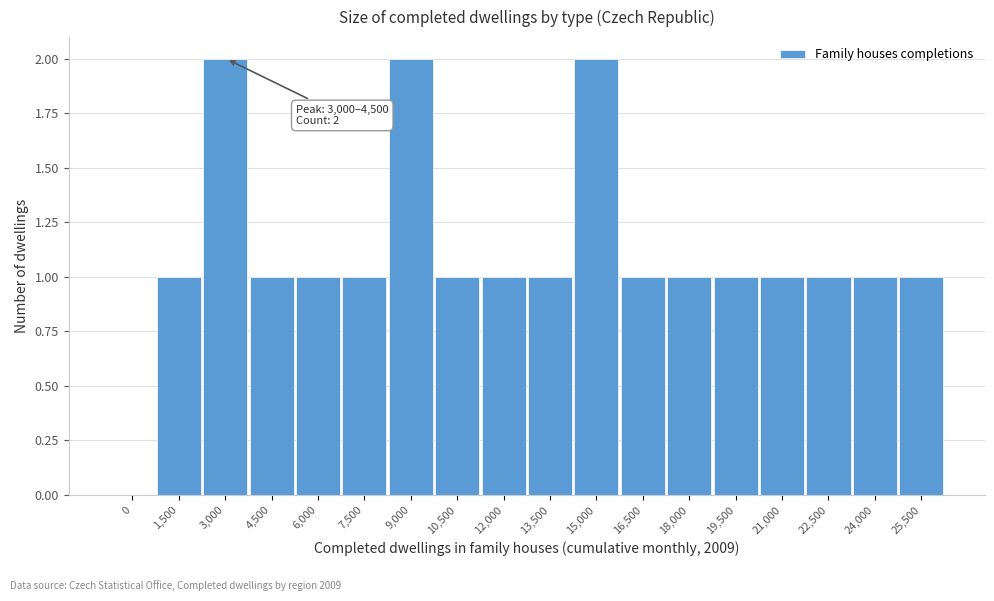

Reading right to left, list all the values displayed in this chart.

25,500=1	24,000=1	22,500=1	21,000=1	19,500=1	18,000=1	16,500=1	15,000=2	13,500=1	12,000=1	10,500=1	9,000=2	7,500=1	6,000=1	4,500=1	3,000=2	1,500=1	0=0